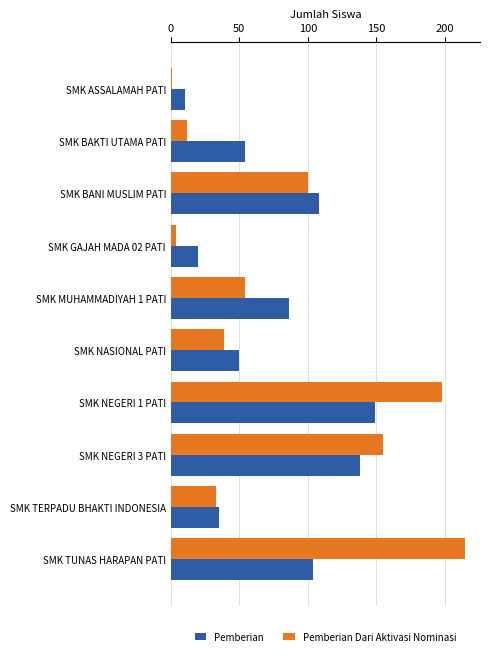

Which series changed the most between SMK NEGERI 1 PATI and SMK NEGERI 3 PATI?

Pemberian Dari Aktivasi Nominasi